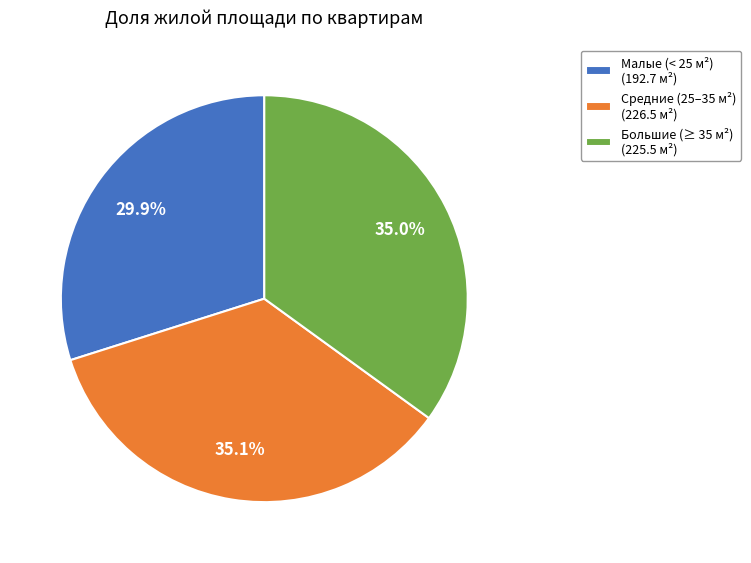

How many slices are in this pie chart?

3